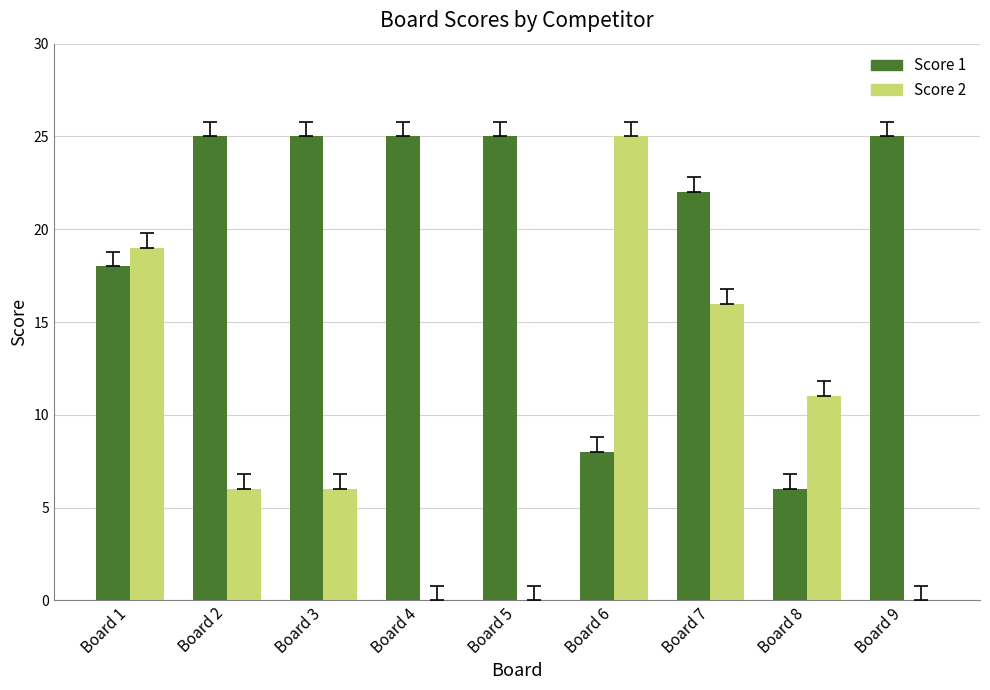

Does the chart contain stacked bars?

No